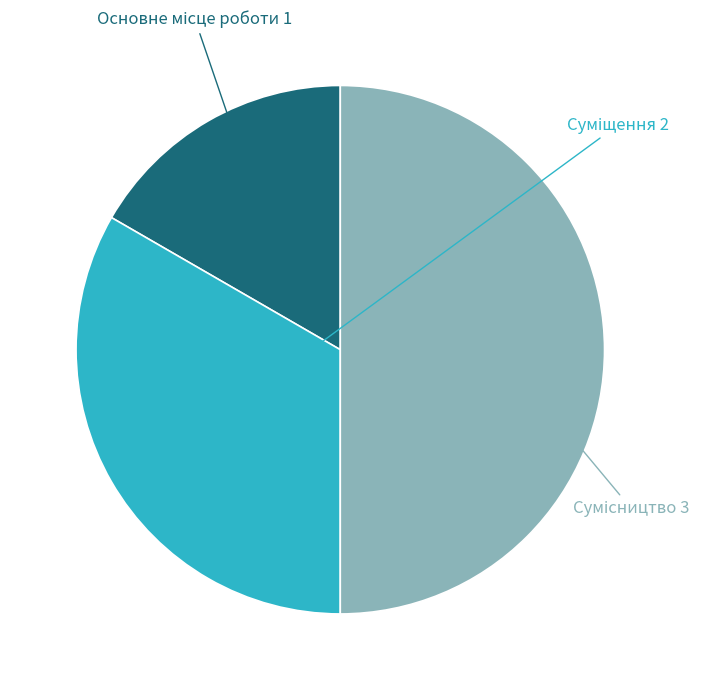

What is the largest slice in the pie chart?

Сумісництво